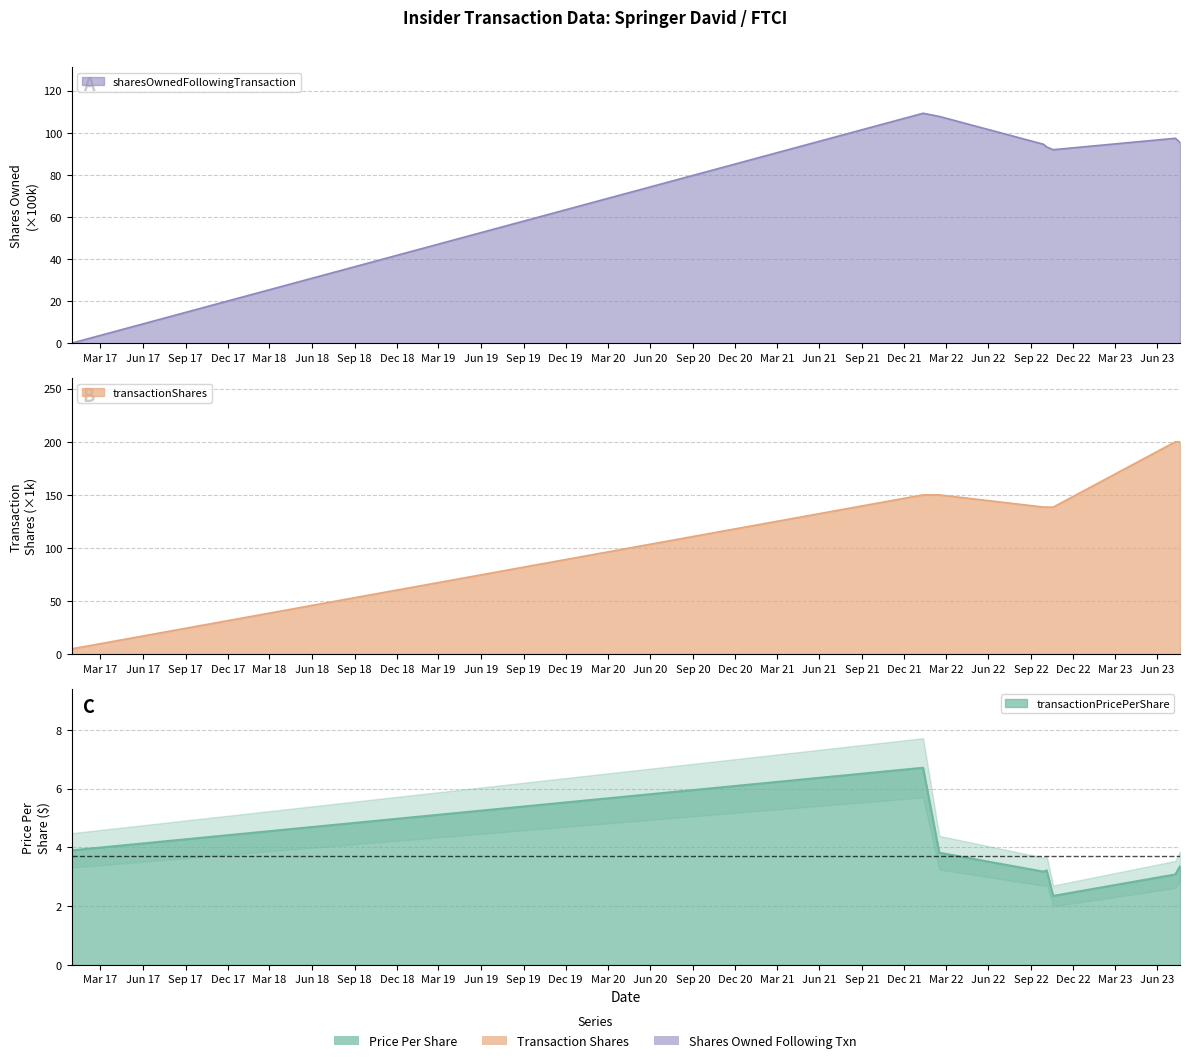

At 2022-10-19, list the series in order from smallest to largest.

transactionPricePerShare, sharesOwnedFollowingTransaction, transactionShares